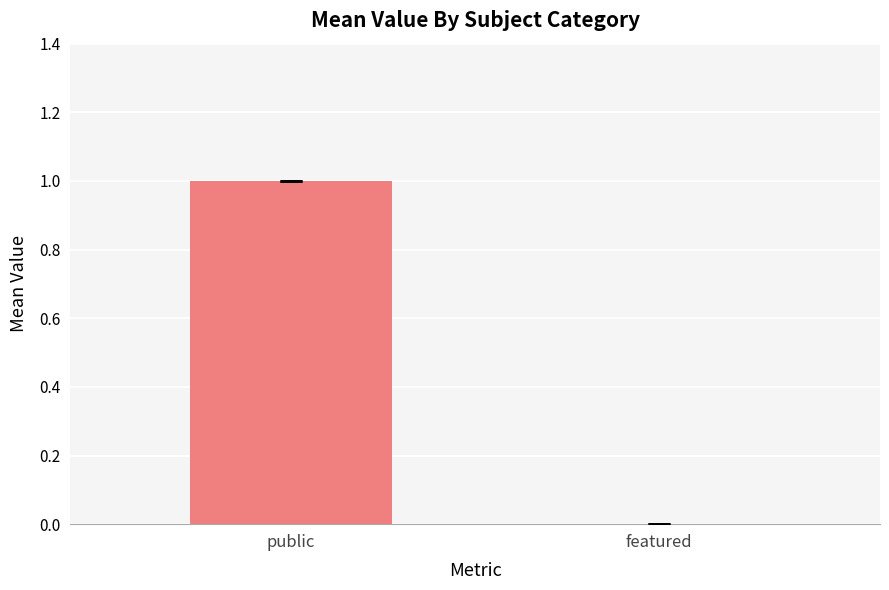

Does the chart contain any negative values?

No